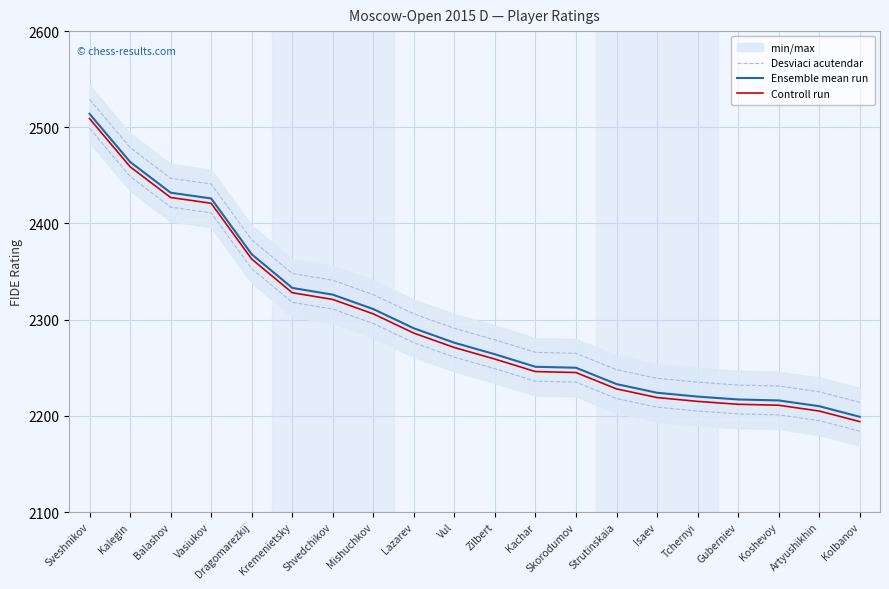

List the series in order of their overall mean, highest first.

Desviaci acutendar, Ensemble mean run, Controll run